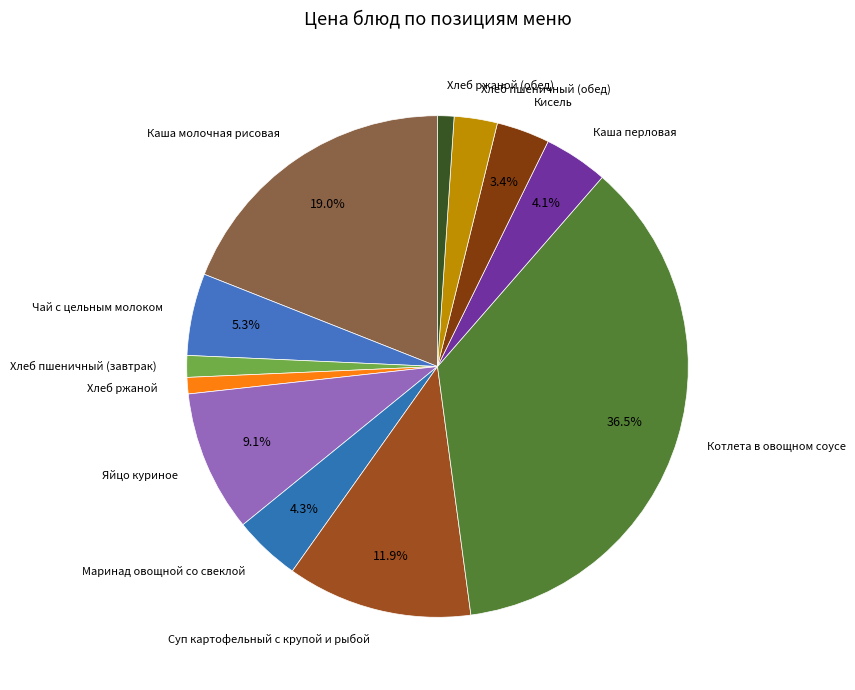

What percentage is NOT represented by Каша молочная рисовая?

81.0%